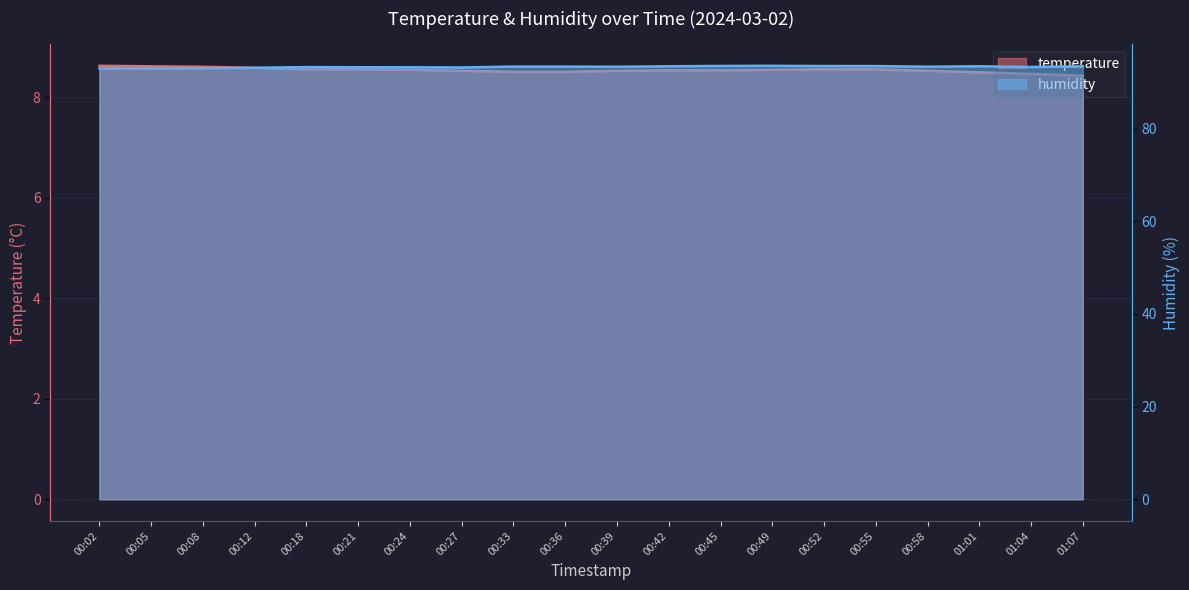

What value does the humidity series have at 01:07?

93.5